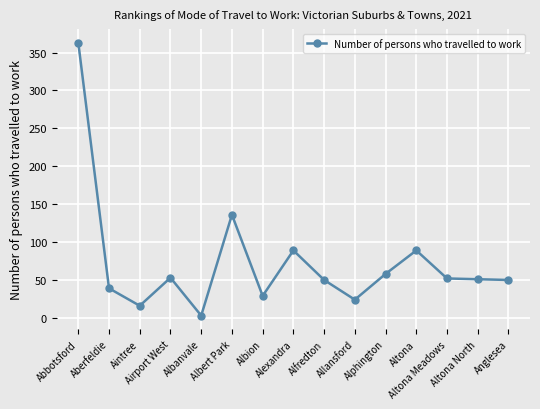

What is the value of the 10th point from the left?

24